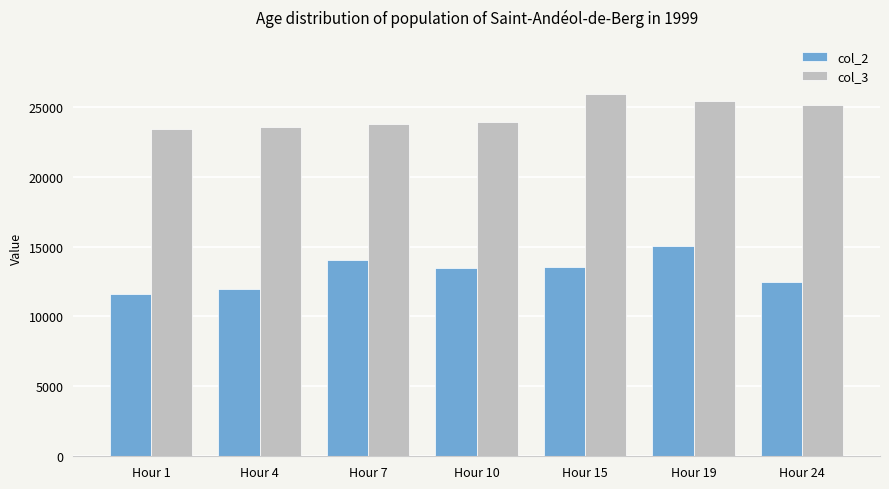

What is the spread (max minus min) of values at Hour 4?

11639